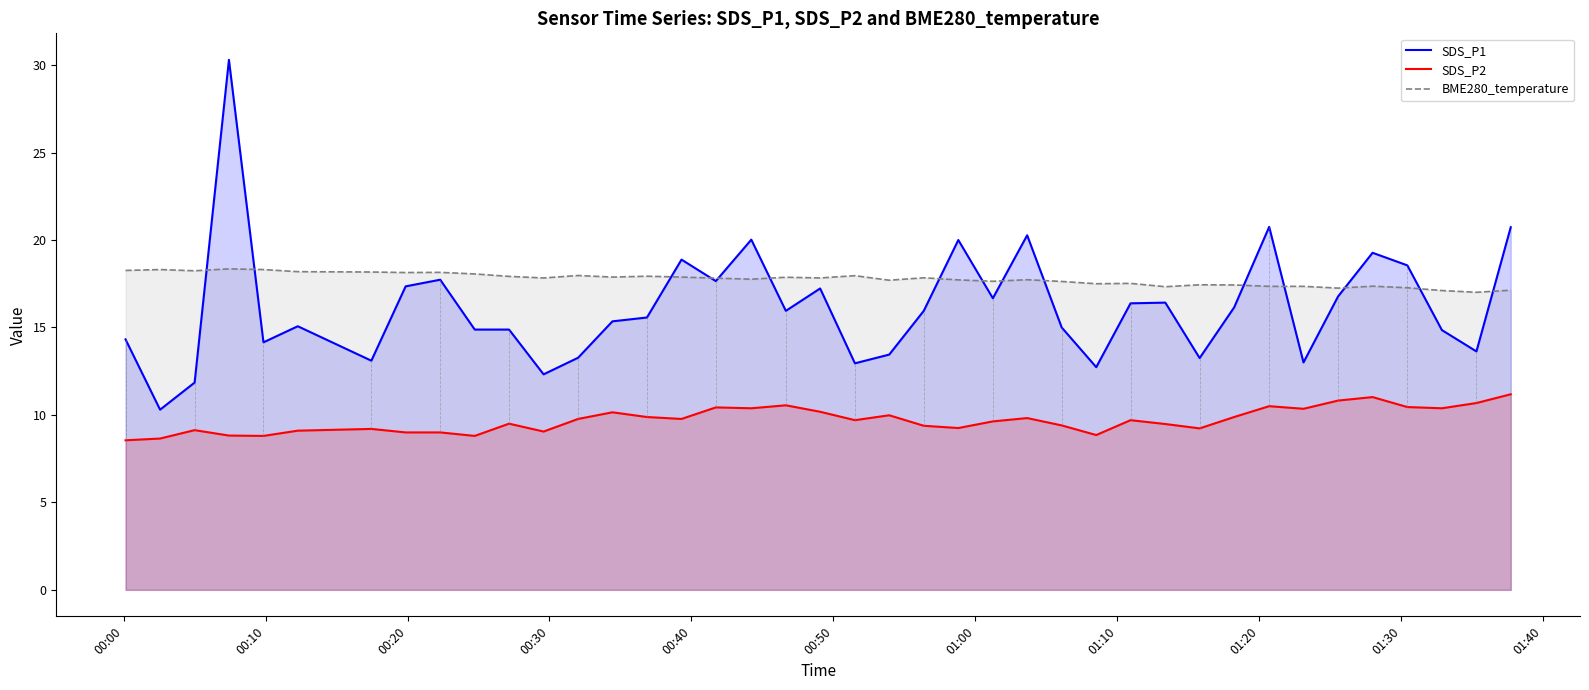

List the series in order of their overall mean, lowest first.

SDS_P2, SDS_P1, BME280_temperature